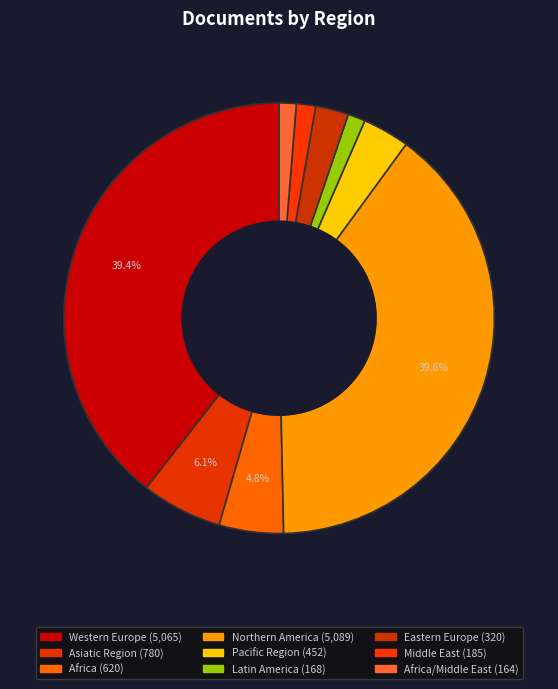

Is there a majority slice in this chart?

No